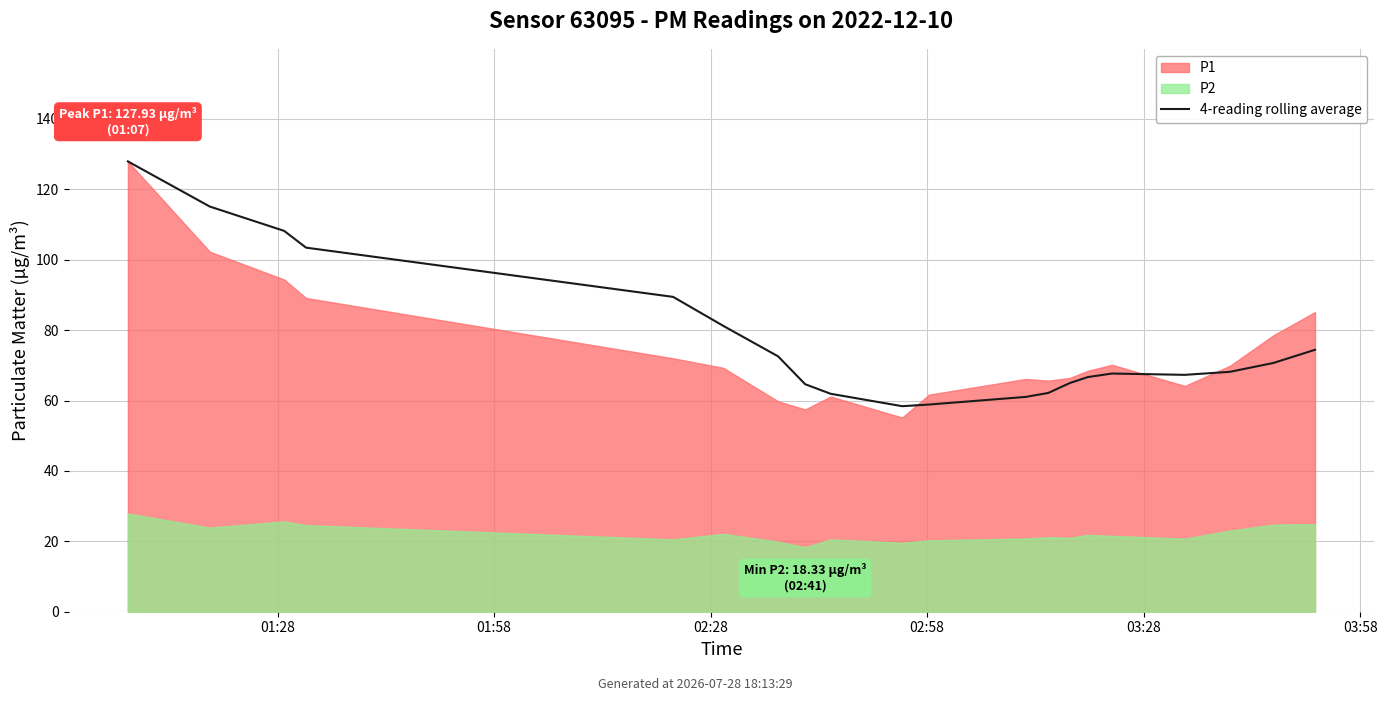

The chart shows a value of 109.2 at 16. True or false?

False